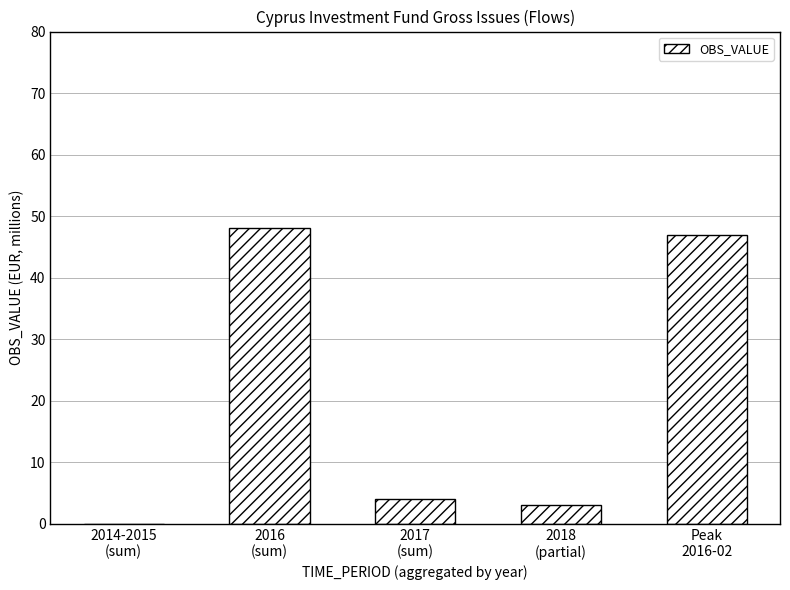

How many series are shown in this chart?

1